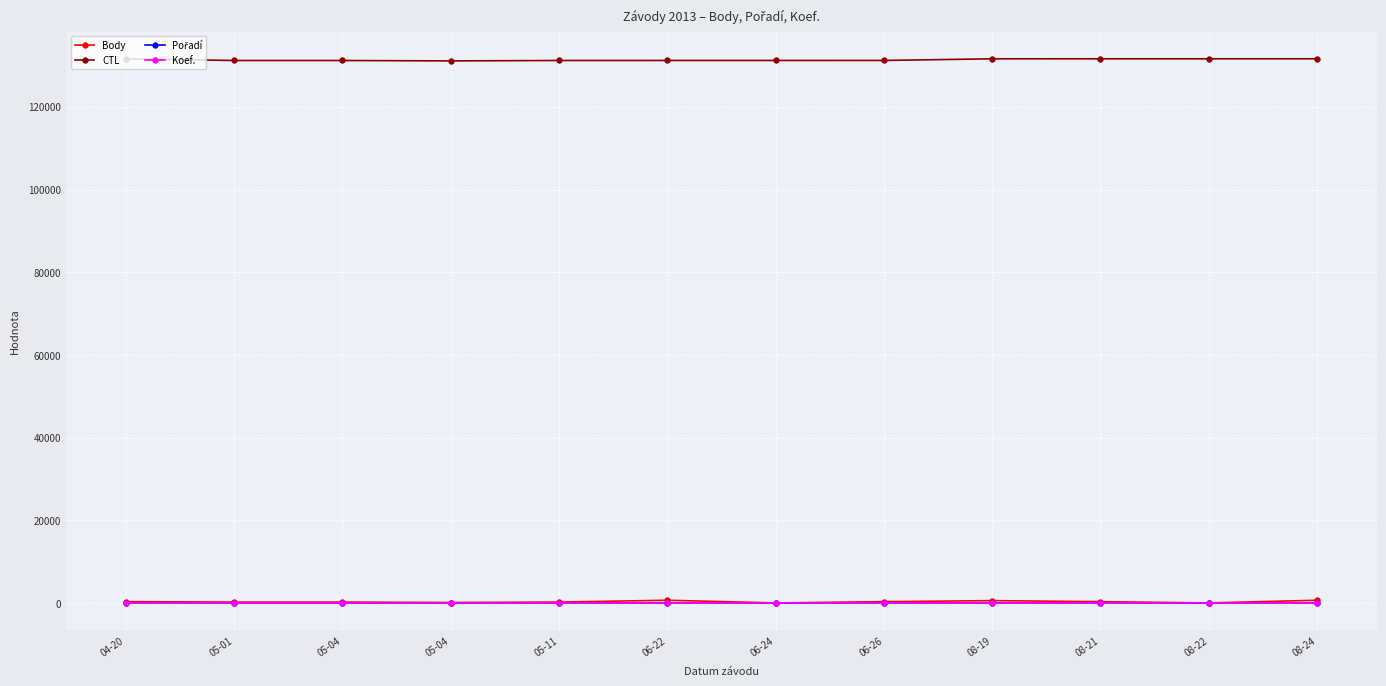

Reading left to right, what are all the values shown in this chart?

Body: 303	202	202	101	202	646	0	303	554	303	0	646
CTL: 131603	131204	131205	131107	131207	131213	131214	131215	131614	131615	131616	131617
Pořadí: 12	7	8	8	8	6	9	7	6	7	8	6
Koef.: 3	2	2	1	2	2	4	3	2	3	2	2